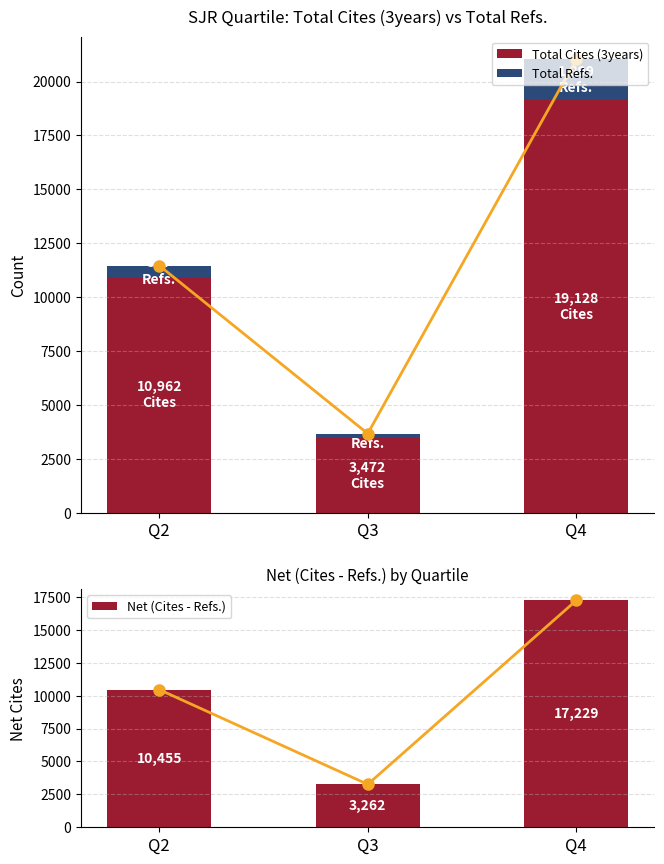

Rank the series by their maximum value, from lowest to highest.

Total Refs., Net (Cites - Refs.), Total Cites (3years)